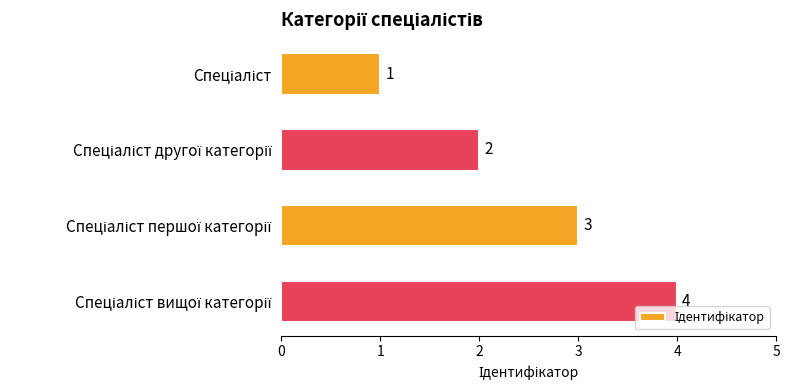

What is the difference between the maximum and minimum values?

3